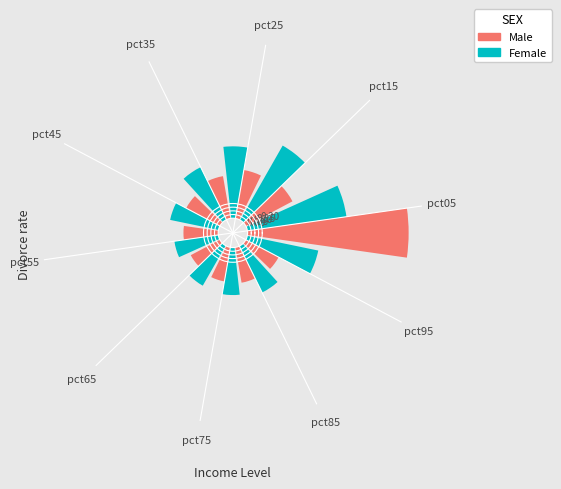

What is the total value across all series at pct65?

1.1